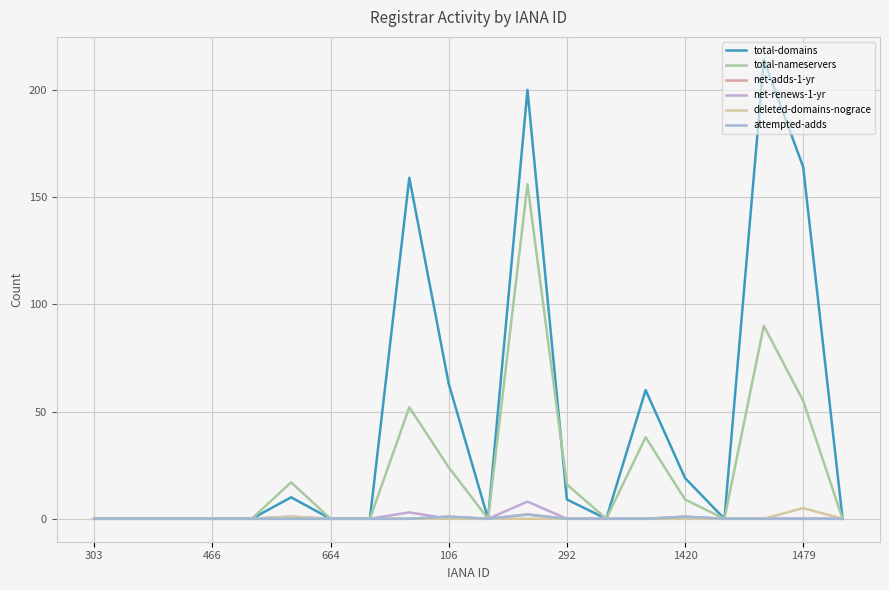

Is this an area chart (filled region under the line)?

No